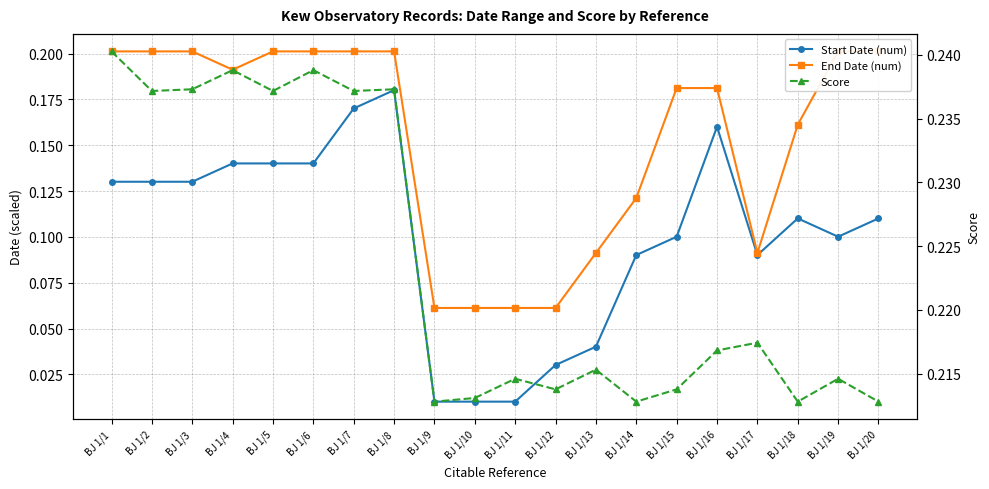

True or false: Start Date (num) and Score intersect in this chart.

False